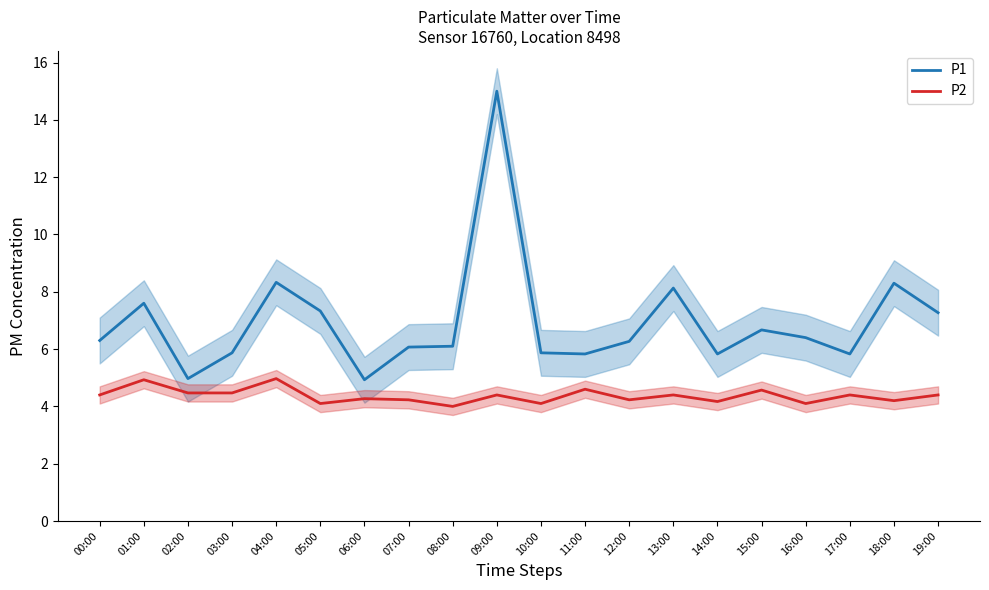

What is the difference between the highest and lowest values at 07:00?

1.8